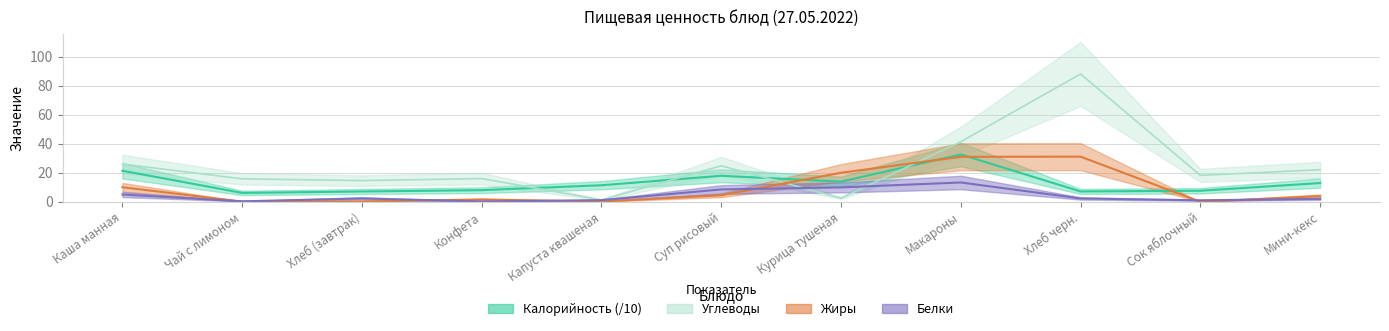

How many data points does each series have?

11